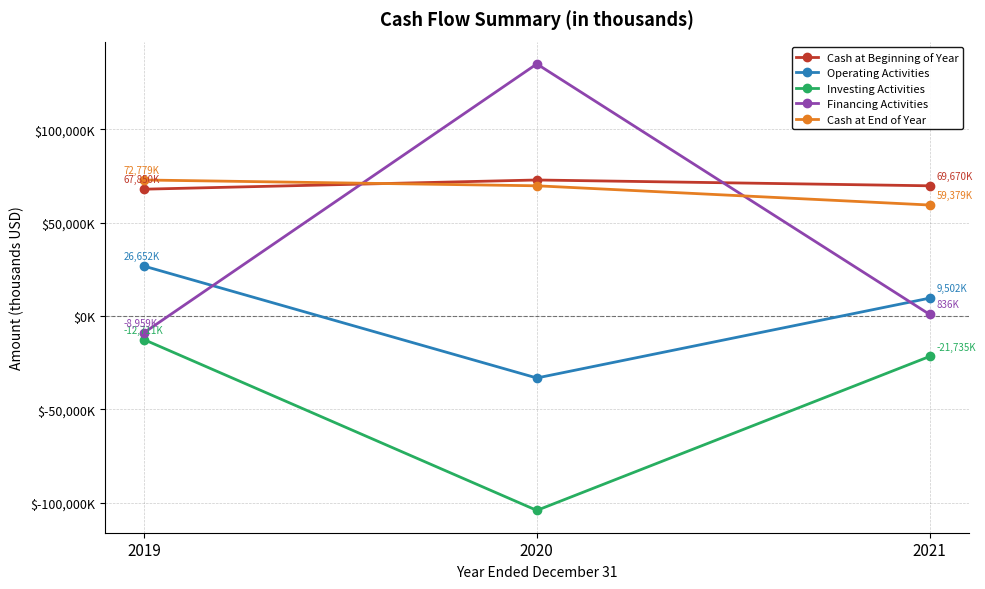

Does the chart have visible grid lines?

Yes